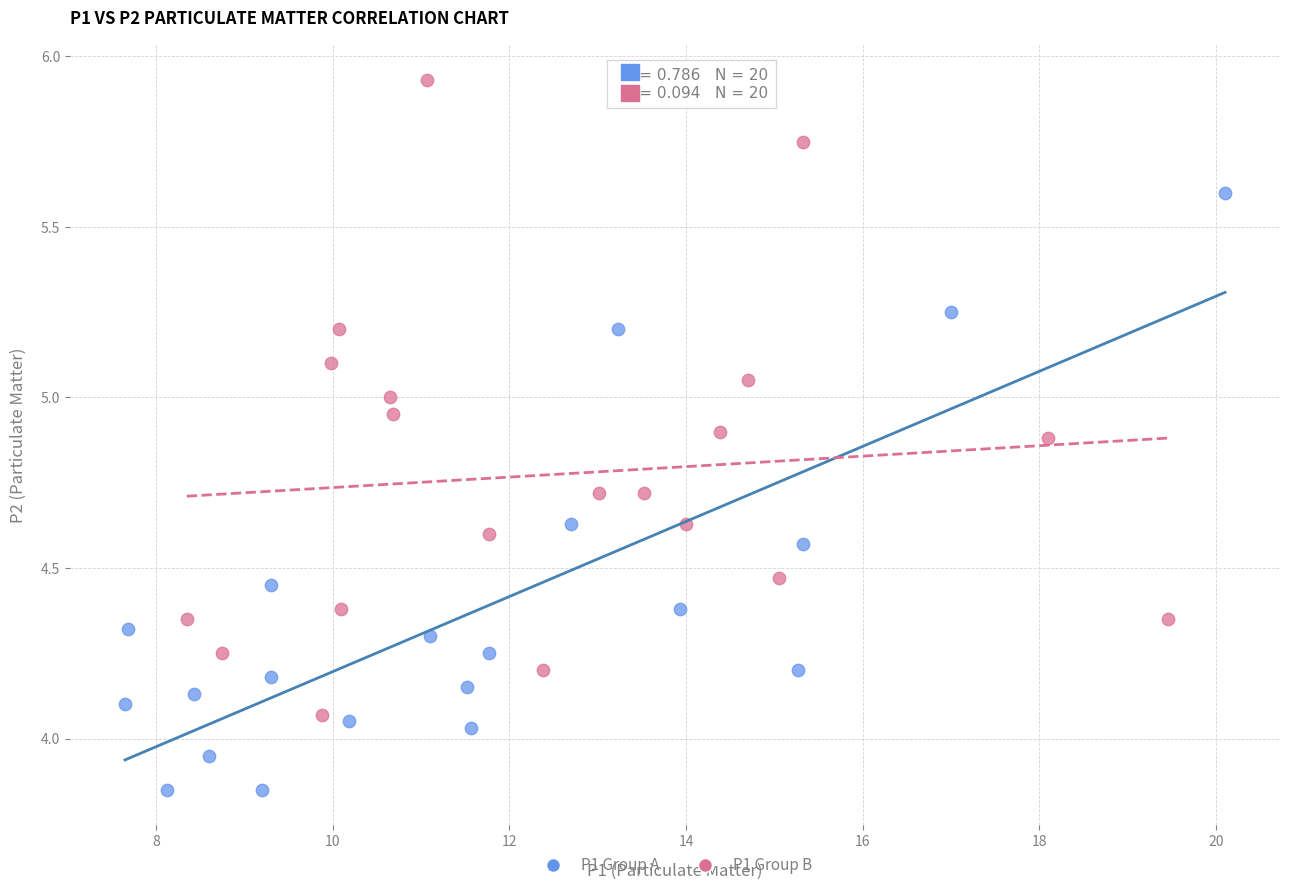

What are all the series names shown in the legend?

P1 Group A, P1 Group B